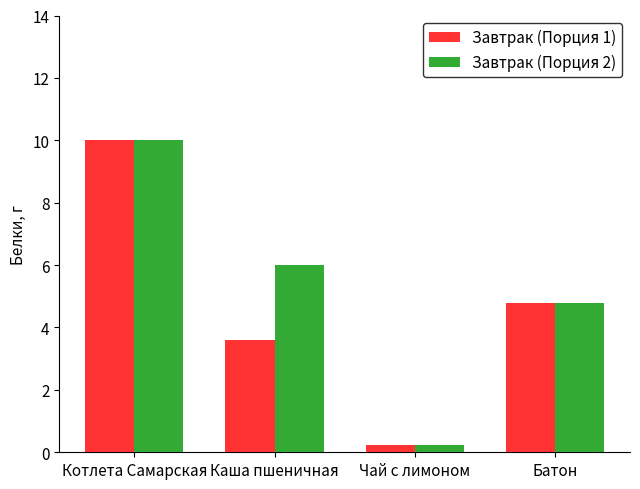

What is the minimum value shown in the chart?

0.2